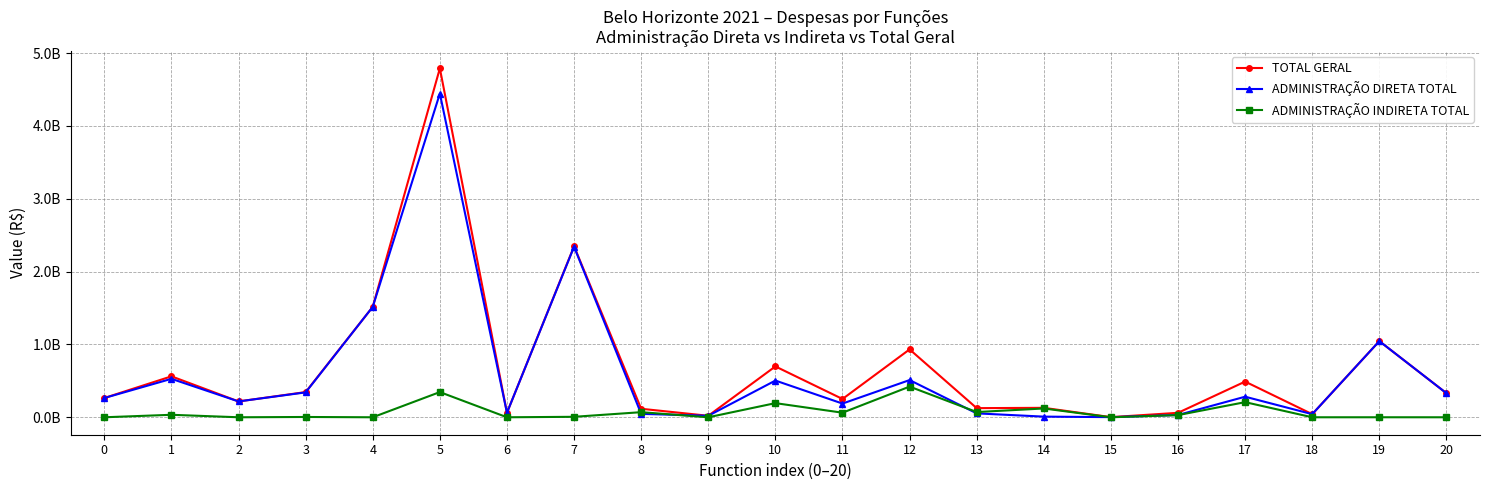

Is this an area chart (filled region under the line)?

No